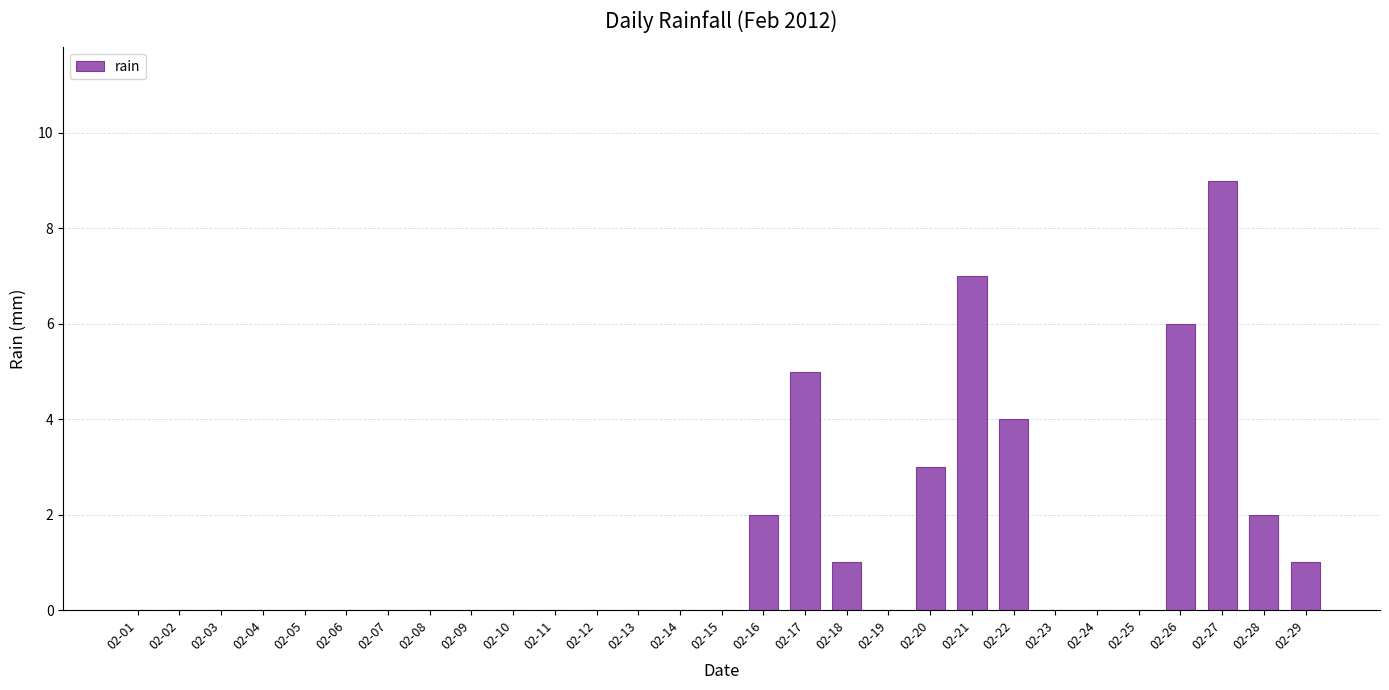

How many data points does each series have?

29